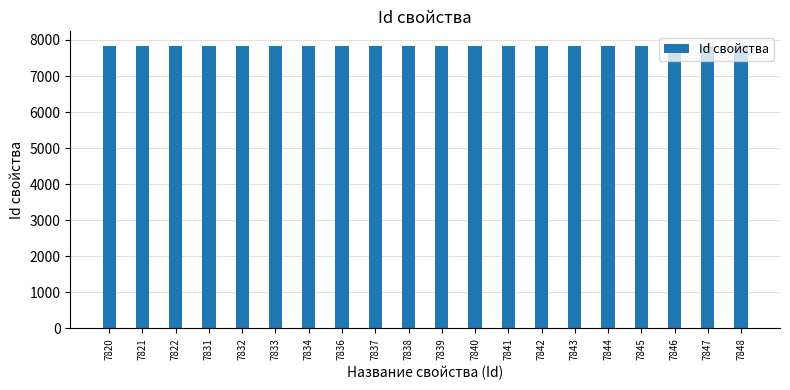

What is the change in value from 7831 to 7841?

+10